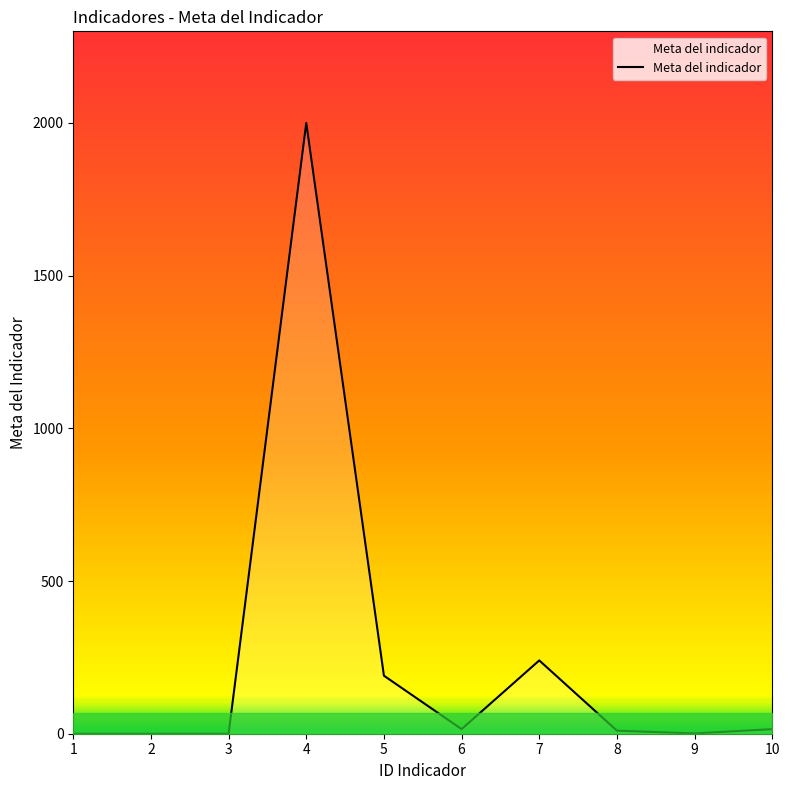

Between 5 and 2, which is larger?

5